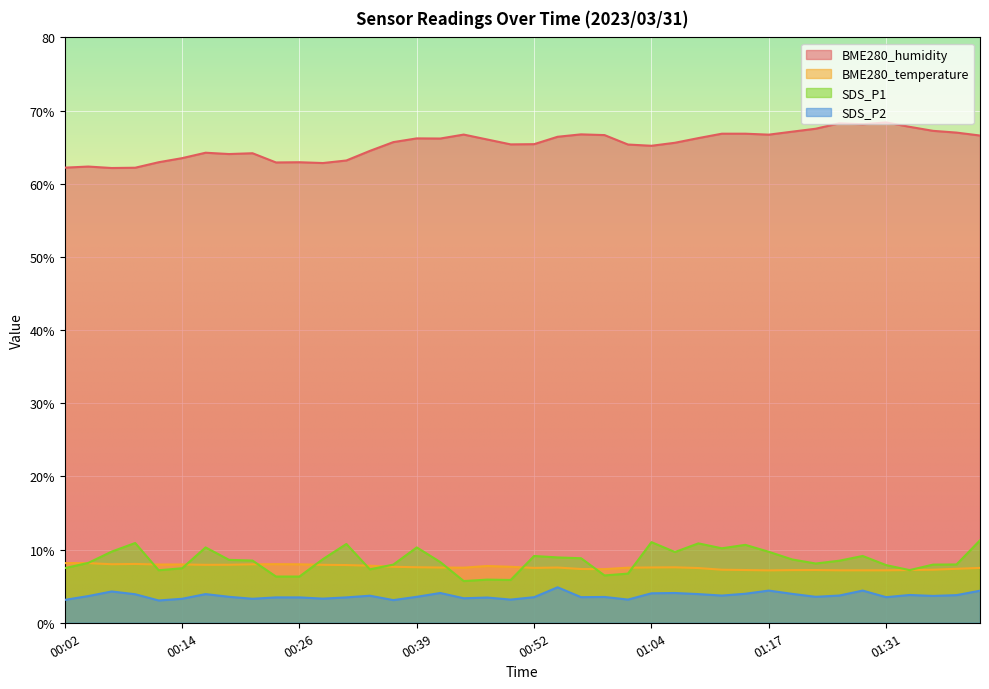

What is the approximate value of SDS_P1 at 01:17?

9.7